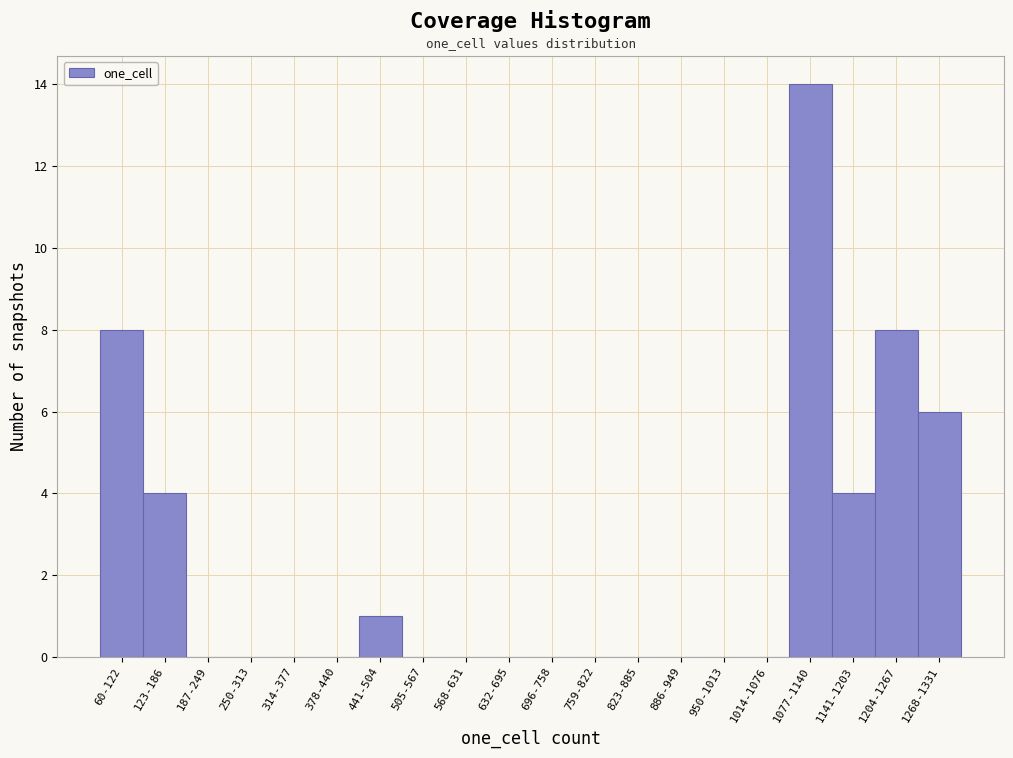

Reading left to right, list all the values displayed in this chart.

60-122=8	123-186=4	187-249=0	250-313=0	314-377=0	378-440=0	441-504=1	505-567=0	568-631=0	632-695=0	696-758=0	759-822=0	823-885=0	886-949=0	950-1013=0	1014-1076=0	1077-1140=14	1141-1203=4	1204-1267=8	1268-1331=6